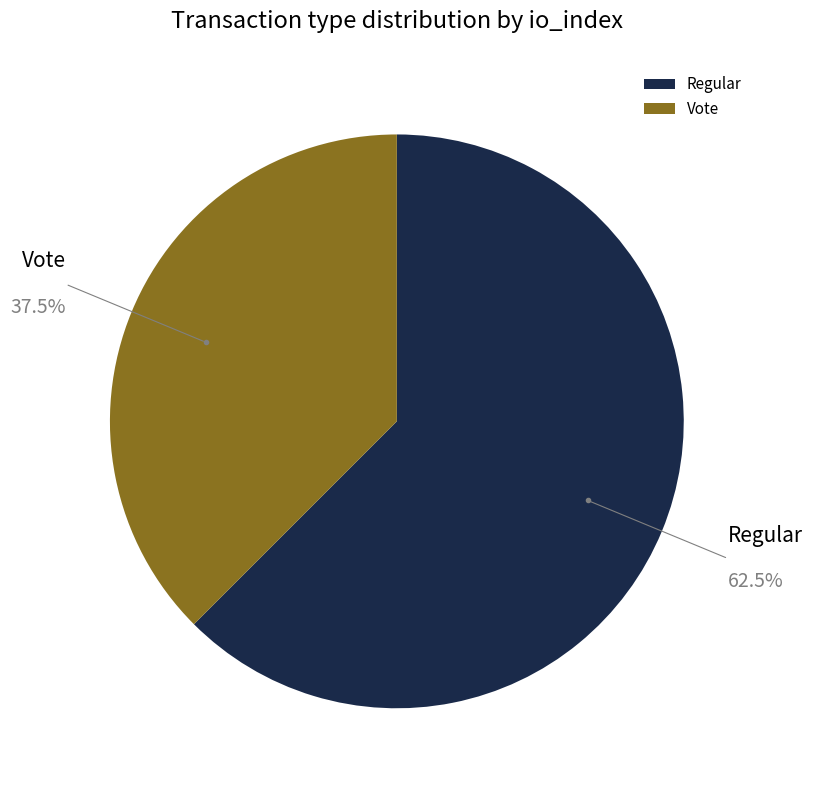

What is the ratio of the value at Regular to the value at Vote?

1.7